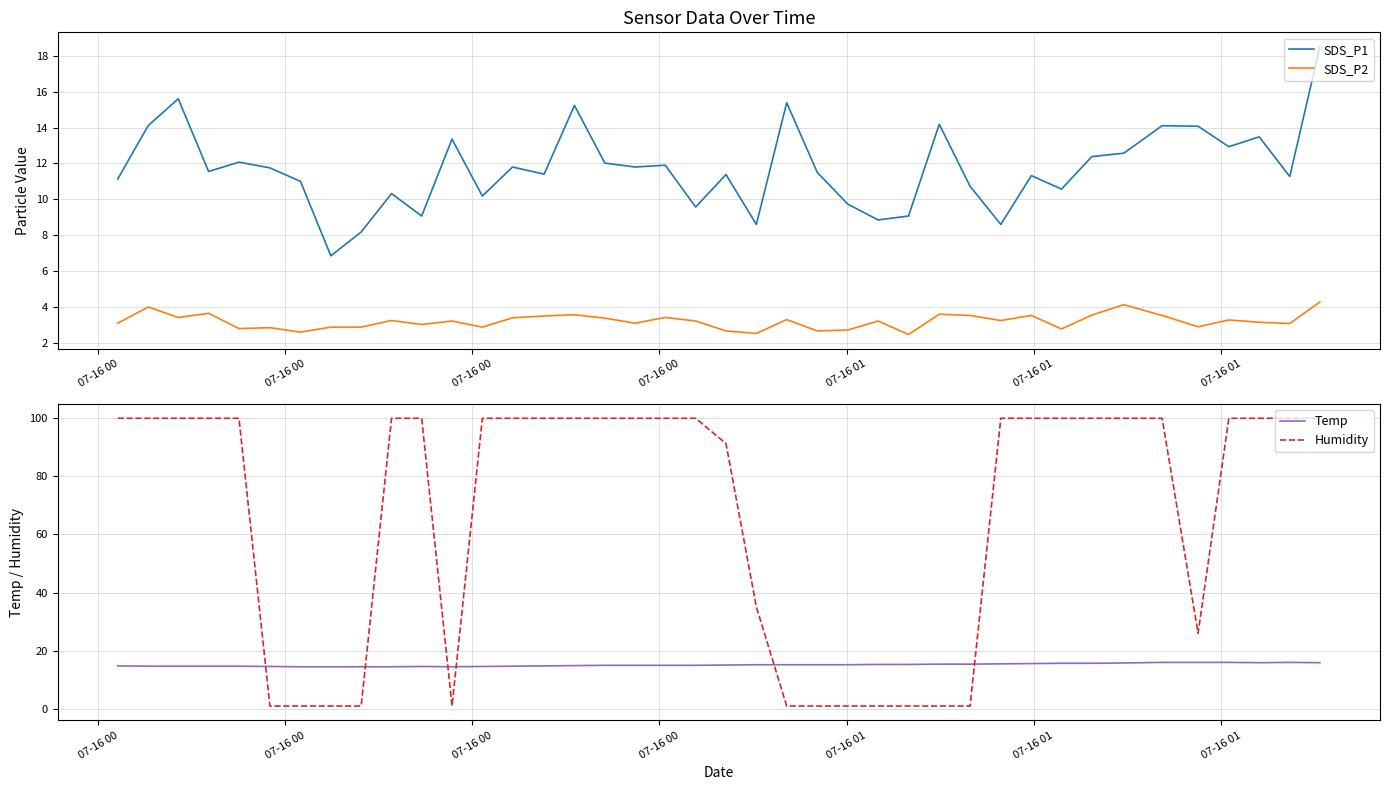

Rank the series by their maximum value, from highest to lowest.

Humidity, SDS_P1, Temp, SDS_P2